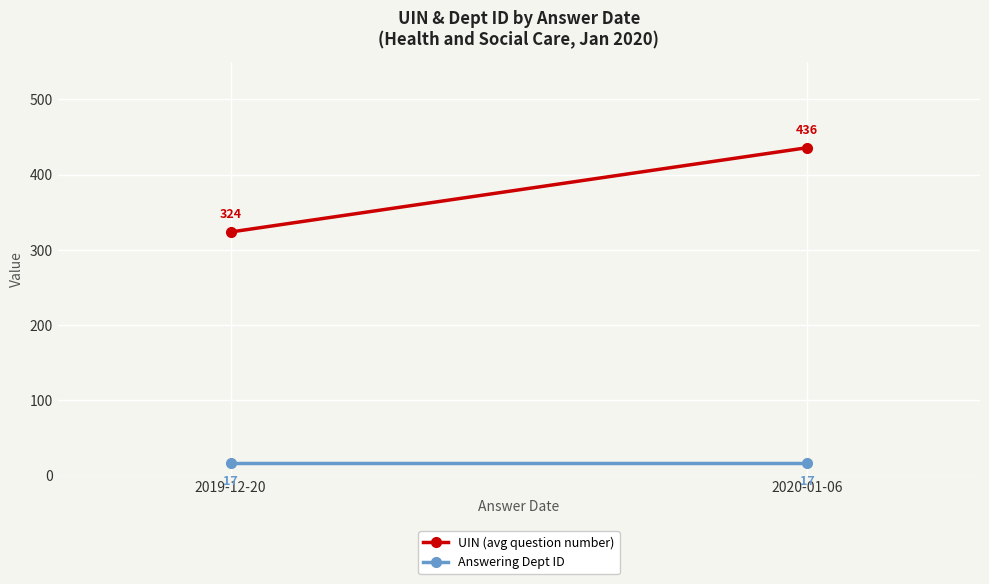

What position from the left is 2020-01-06?

2